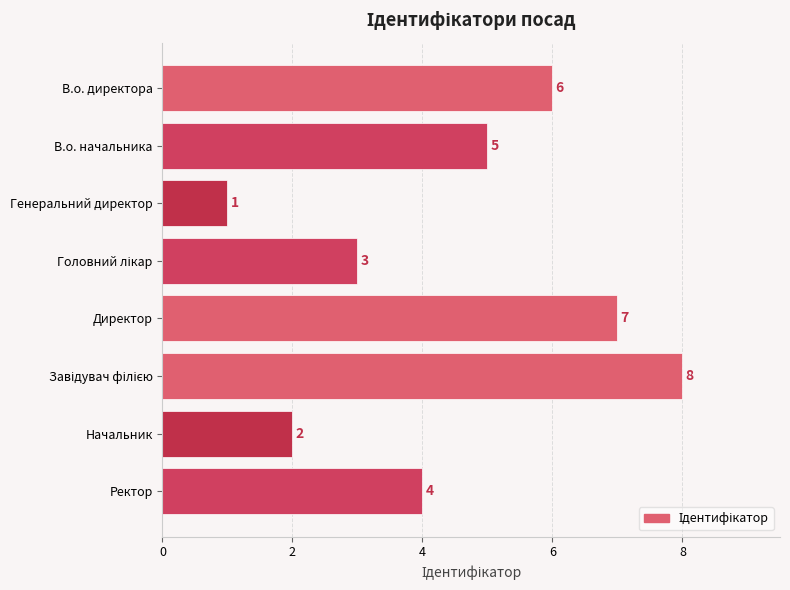

Which has a higher value, В.о. начальника or Генеральний директор?

В.о. начальника